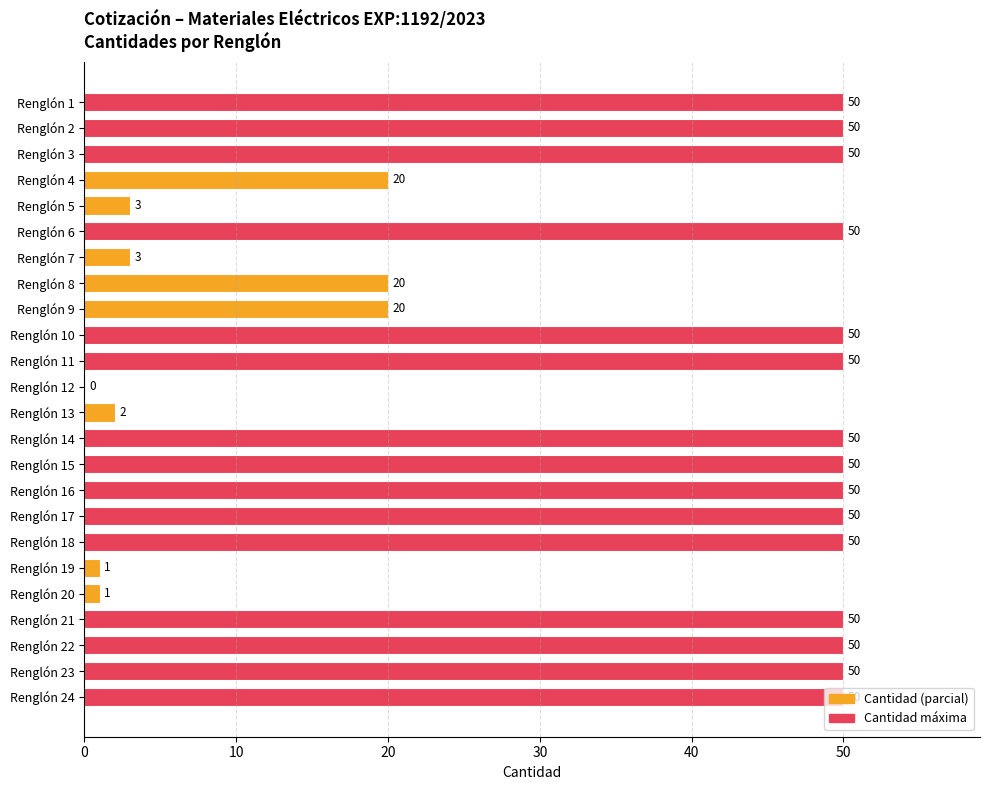

The value at Renglón 9 is 20. True or false?

True